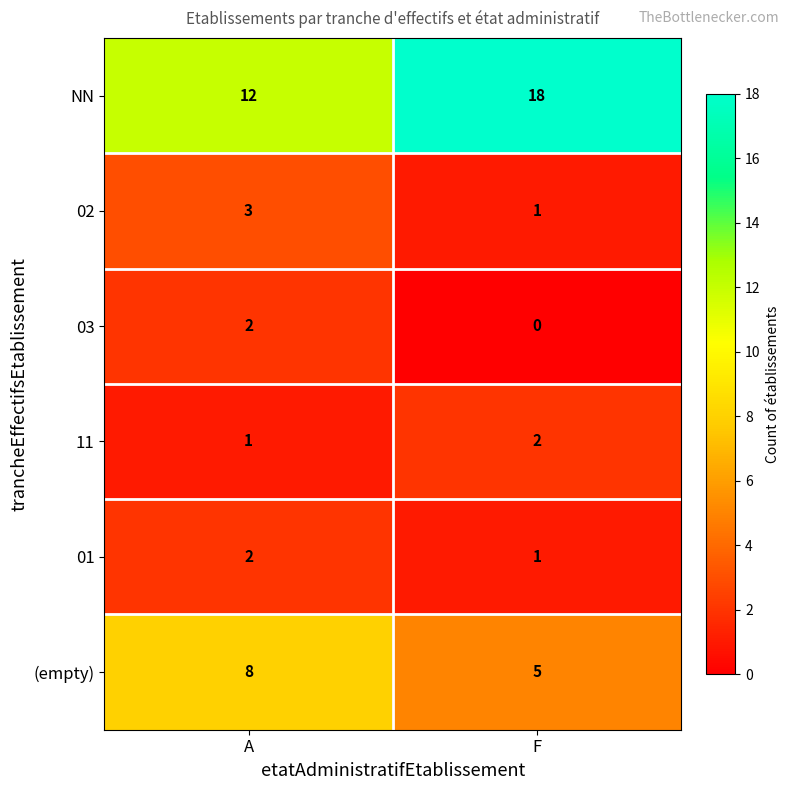

At how many categories does at least one series exceed 14?

1